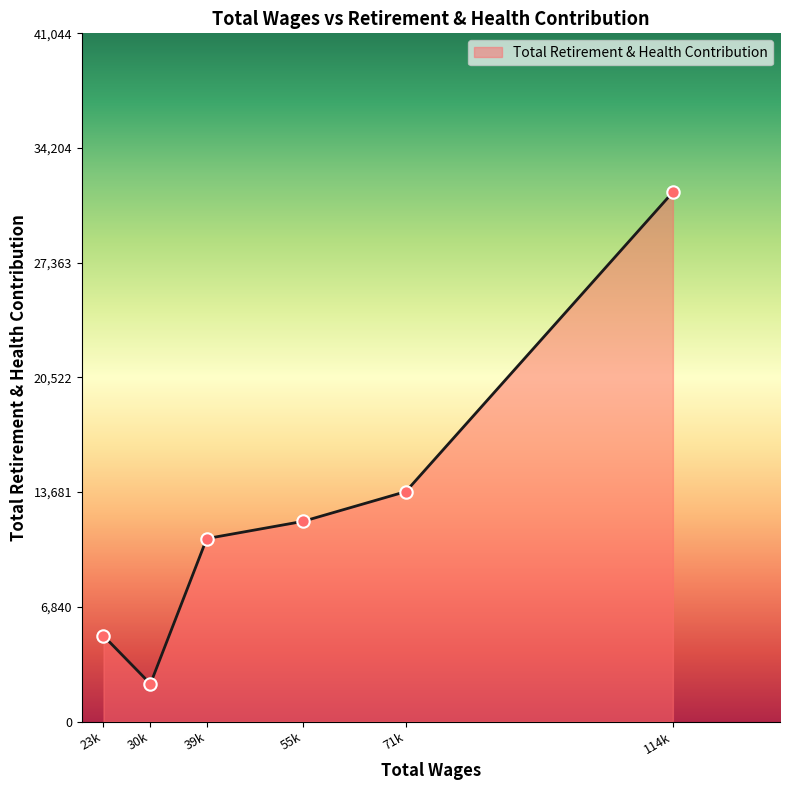

Approximately how many times larger is the value at 23k compared to 30k?

2.3